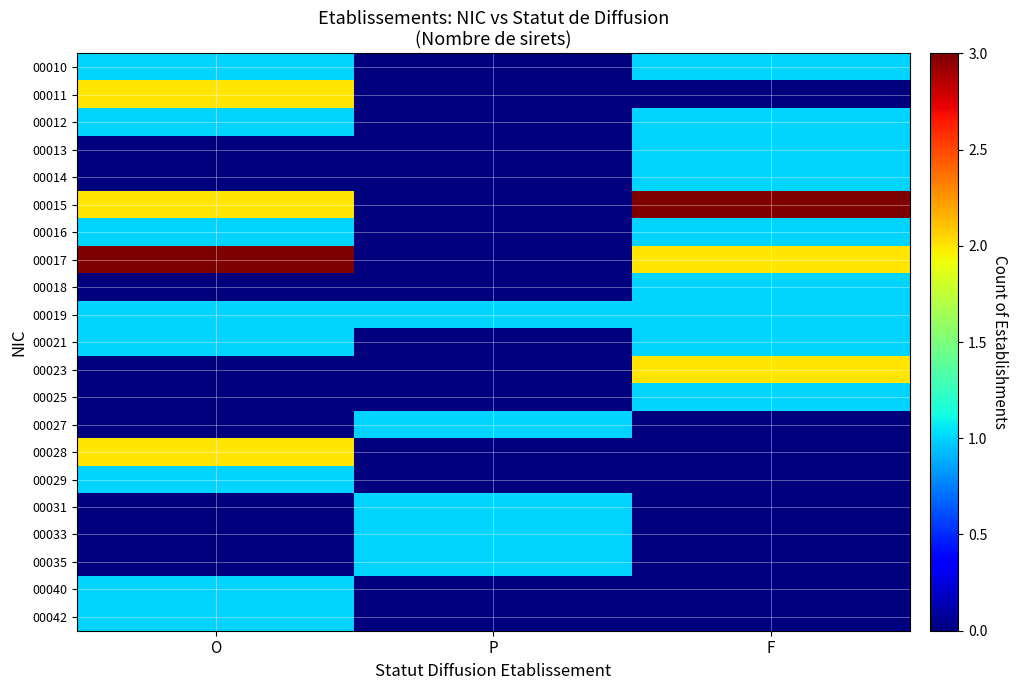

Reading left to right, list all the values displayed in this chart.

00010: O=1	P=0	F=1
00011: O=2	P=0	F=0
00012: O=1	P=0	F=1
00013: O=0	P=0	F=1
00014: O=0	P=0	F=1
00015: O=2	P=0	F=3
00016: O=1	P=0	F=1
00017: O=3	P=0	F=2
00018: O=0	P=0	F=1
00019: O=1	P=1	F=1
00021: O=1	P=0	F=1
00023: O=0	P=0	F=2
00025: O=0	P=0	F=1
00027: O=0	P=1	F=0
00028: O=2	P=0	F=0
00029: O=1	P=0	F=0
00031: O=0	P=1	F=0
00033: O=0	P=1	F=0
00035: O=0	P=1	F=0
00040: O=1	P=0	F=0
00042: O=1	P=0	F=0